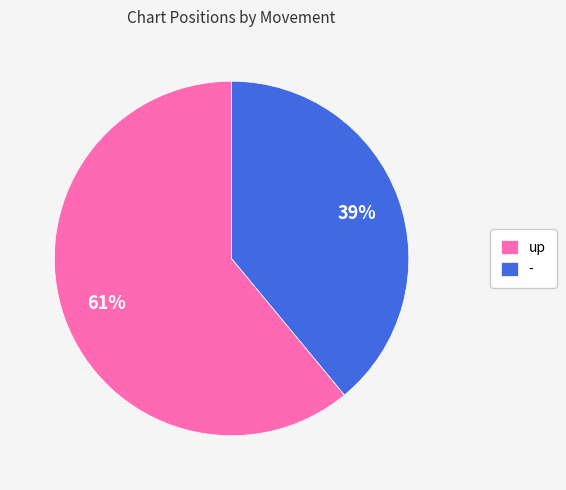

The - slice represents 25% of the pie. True or false?

False